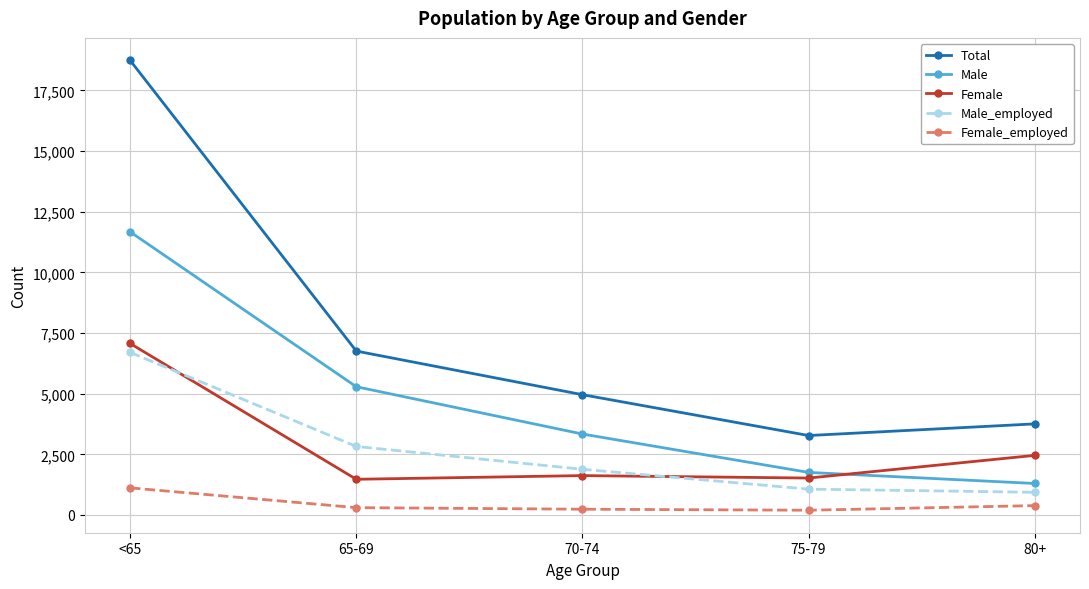

Read the Female_employed value at 75-79, to the nearest 100.

200